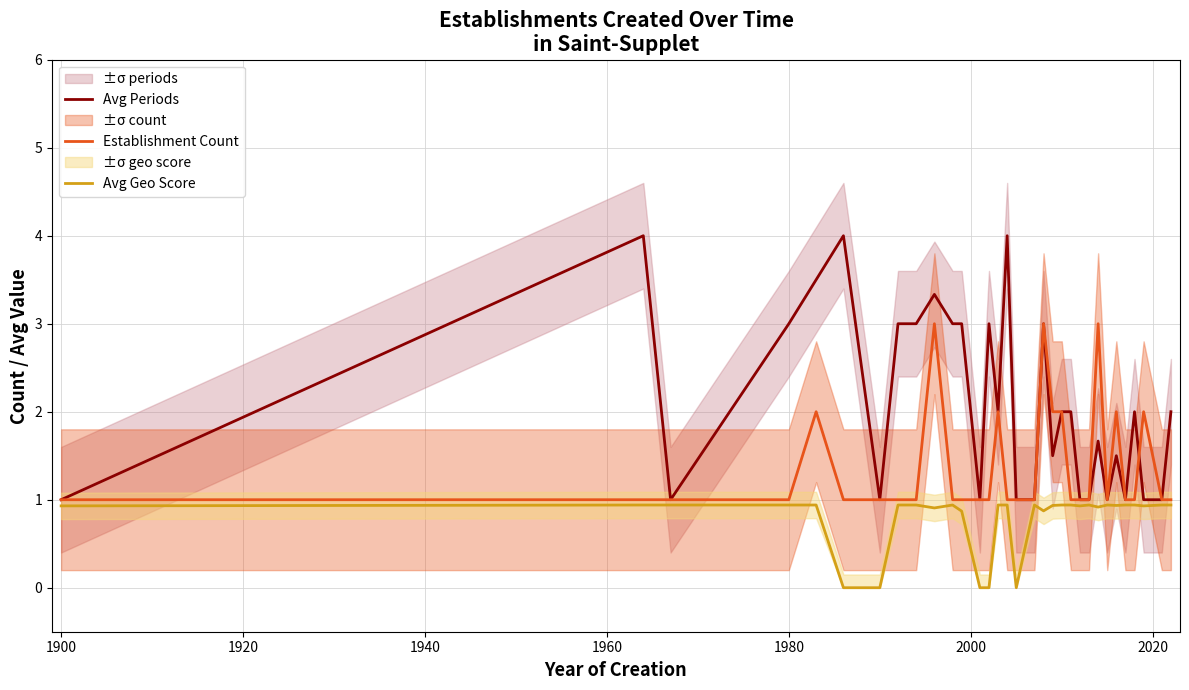

What are all the series names shown in the legend?

Avg Periods, Establishment Count, Avg Geo Score